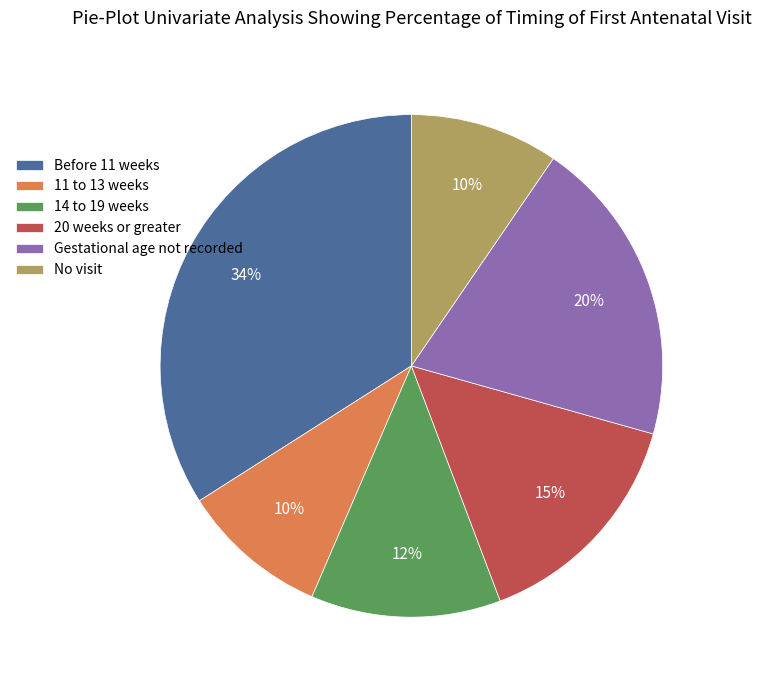

Is the sum of 14 to 19 weeks and Gestational age not recorded greater than half?

No